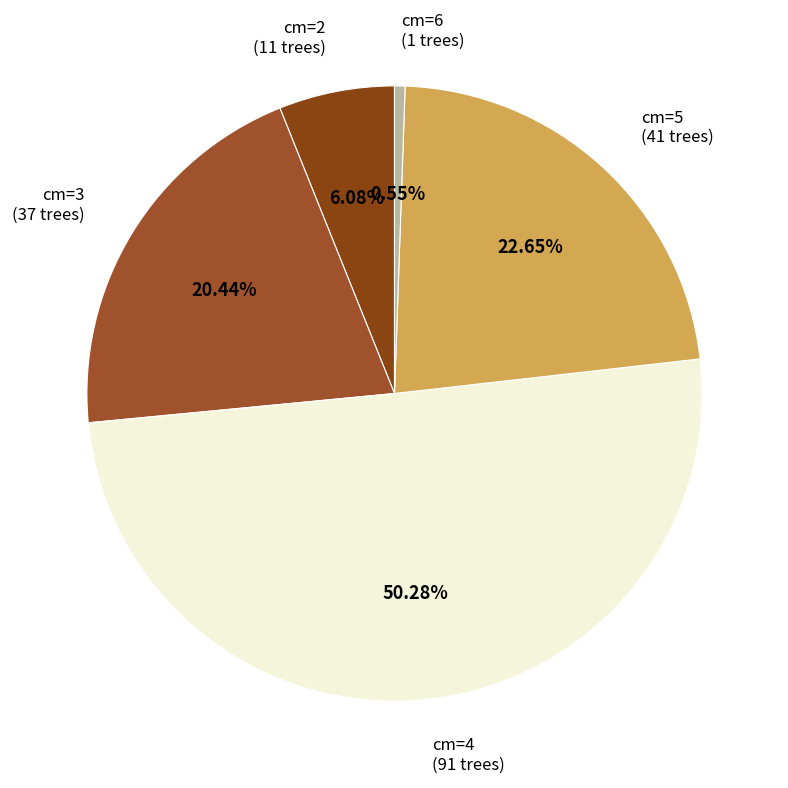

To the nearest percent, what is the average slice percentage?

20%